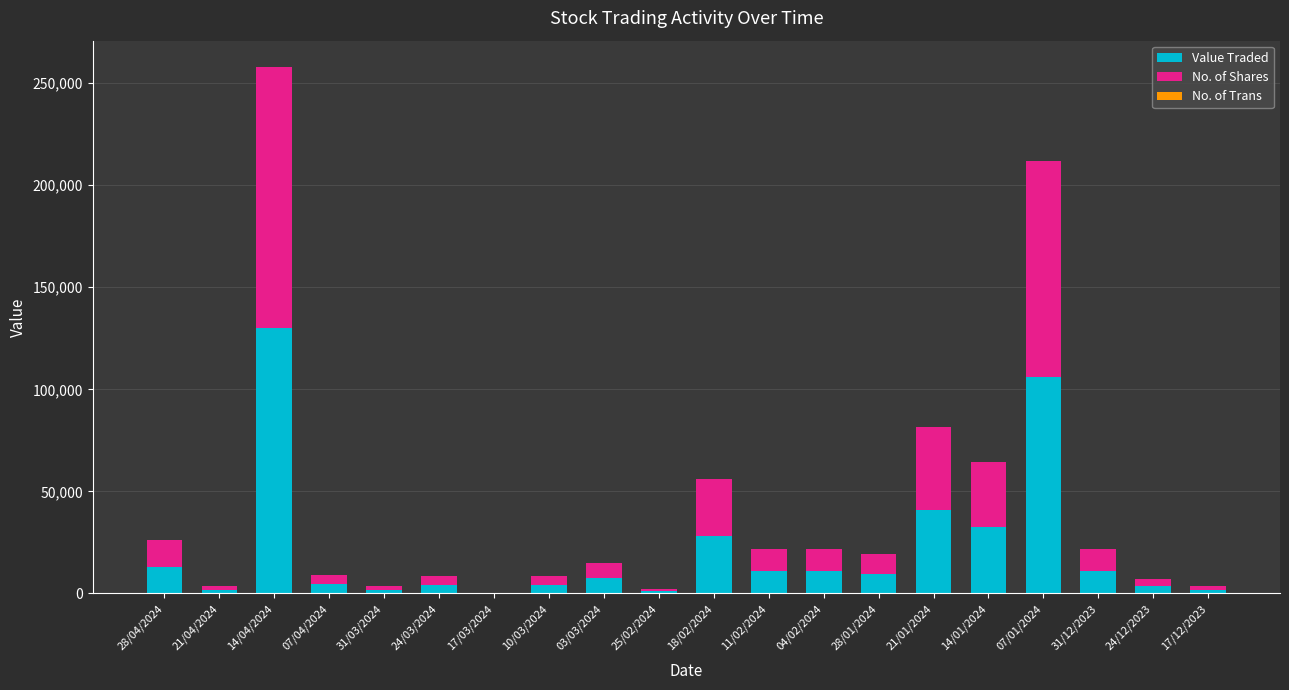

At which label does Value Traded reach its peak?

14/04/2024